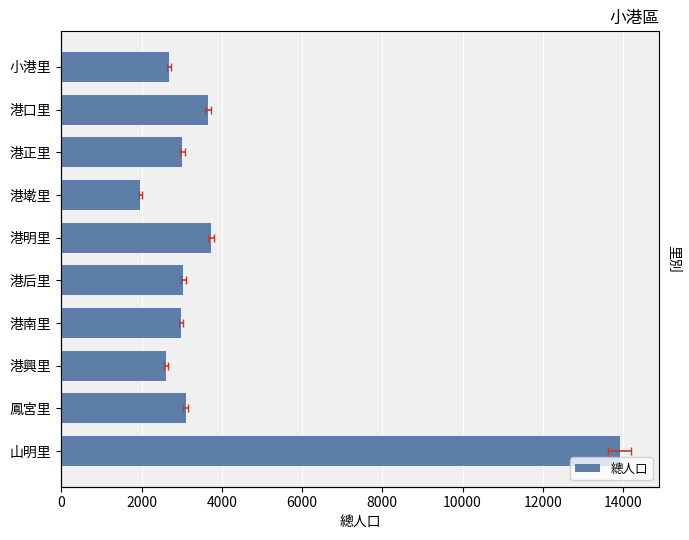

The value at 港正里 is 3012. True or false?

True